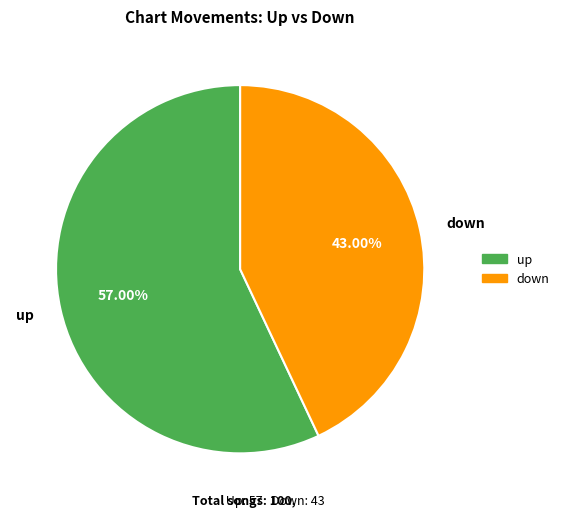

What percentage do up and down together represent?

100.0%